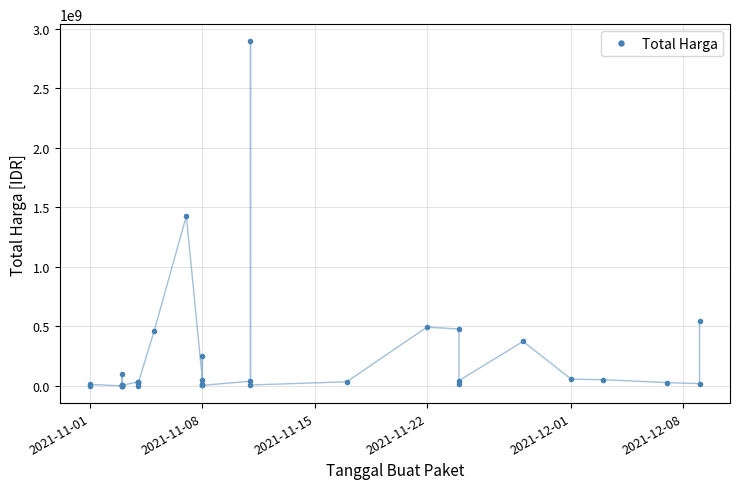

True or false: the data shows 2316438157 at 15.

False